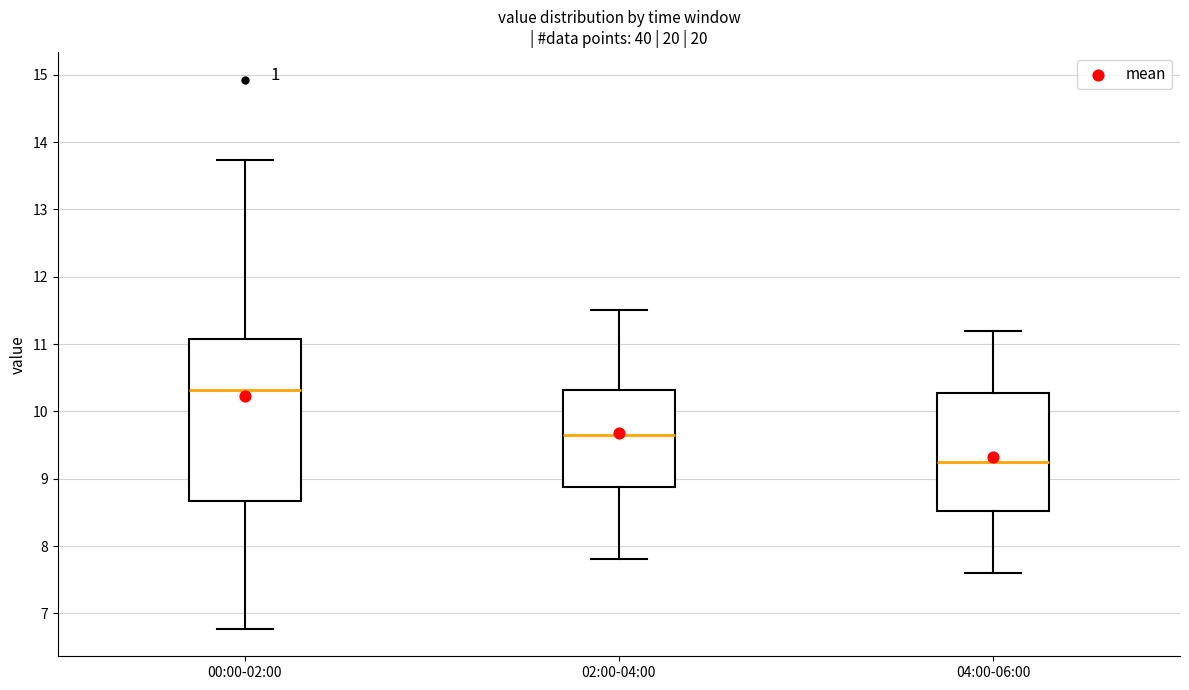

Which box's median line is the lowest?

04:00-06:00